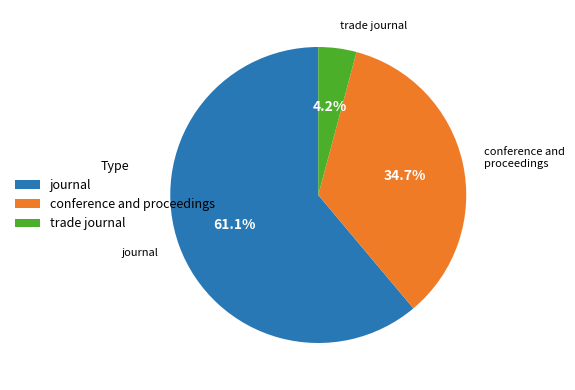

Is the sum of trade journal and journal greater than half?

Yes